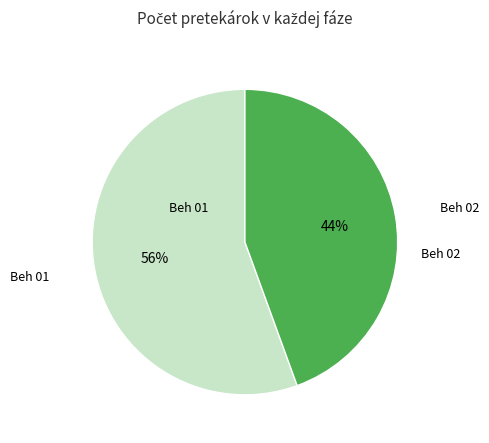

To the nearest percent, what is the average slice percentage?

50%